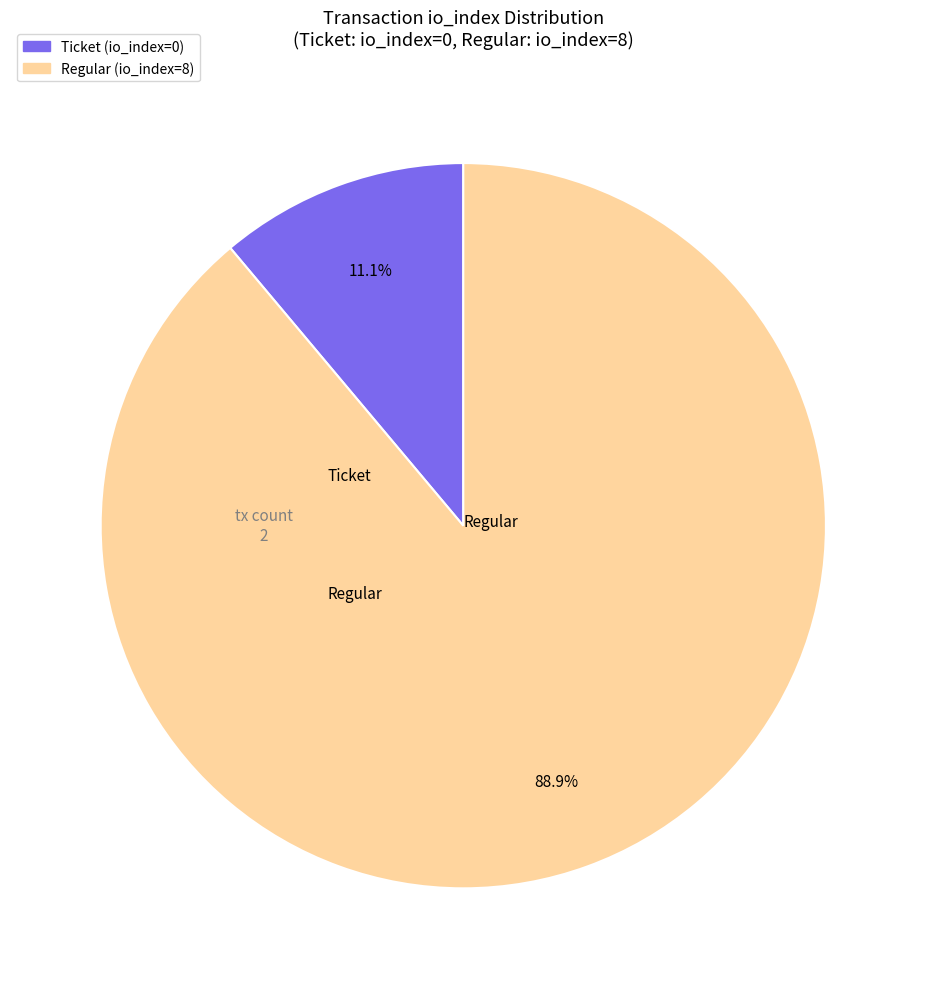

Does any single category account for the majority?

Yes